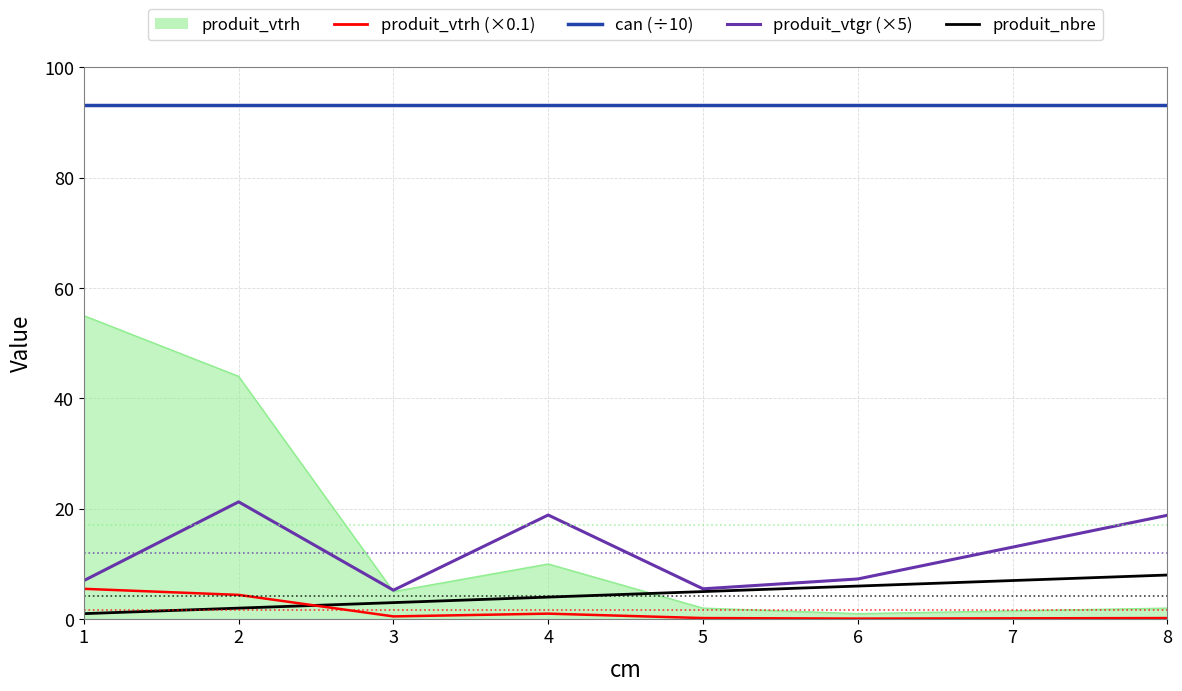

Is the value of produit_nbre at 1 greater than the value of produit_vtrh (×0.1) at 2?

No